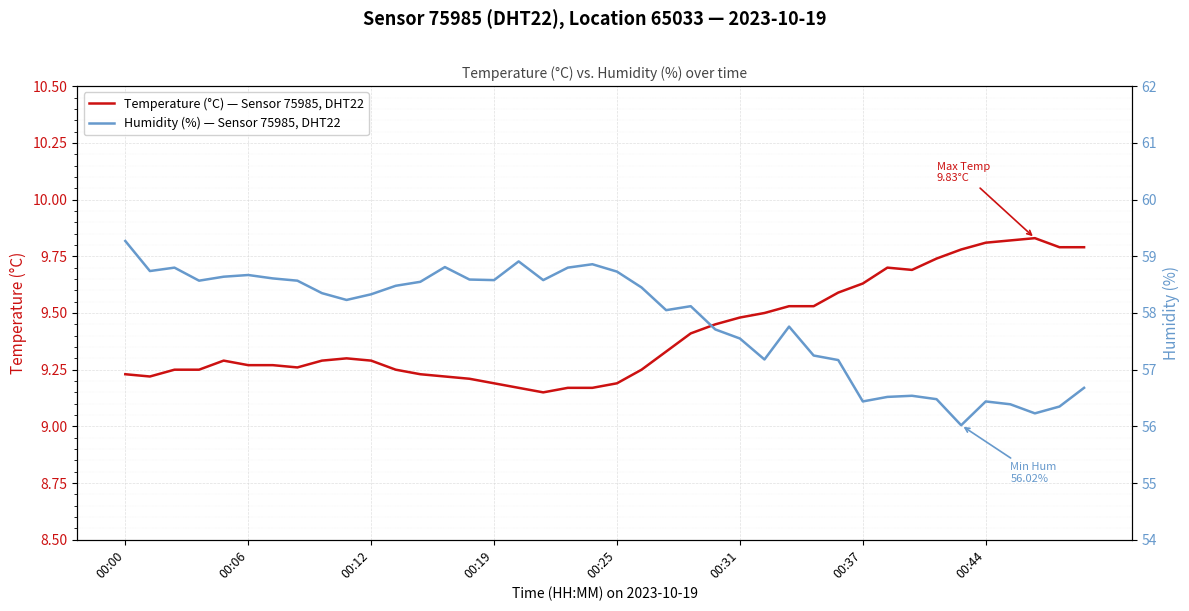

What is the sum of all Humidity (%) — Sensor 75985, DHT22 values?

2315.0